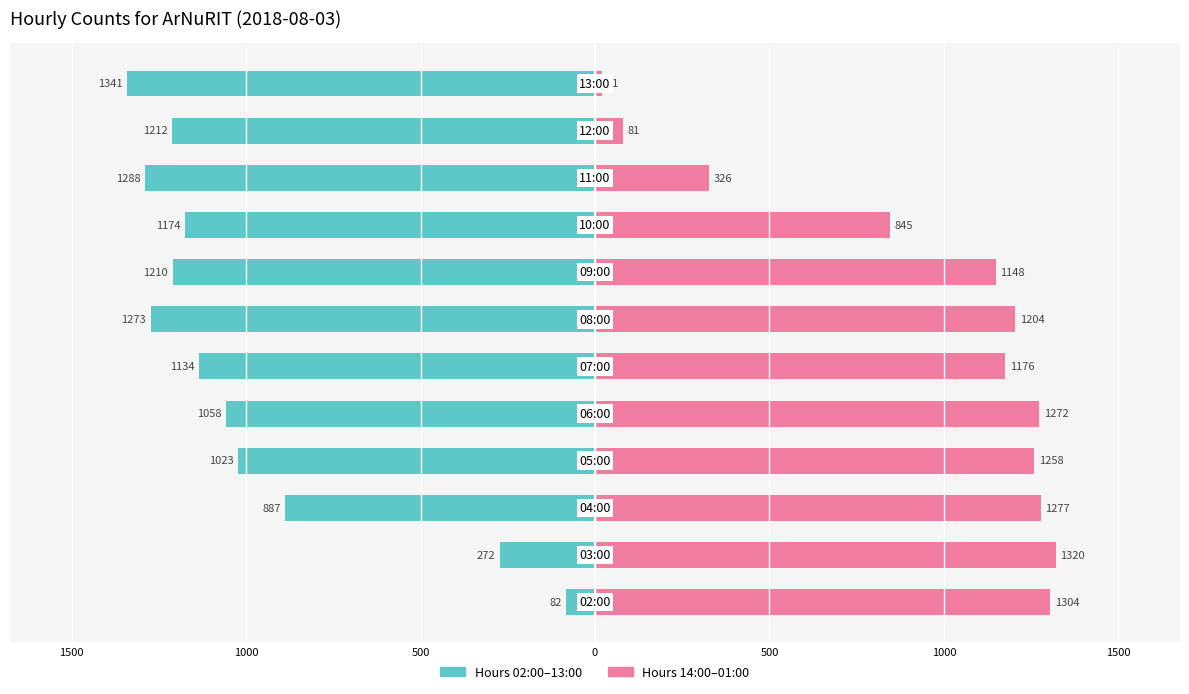

Is it true that Hours 14:00–01:00 equals 2192 at 1000?

False